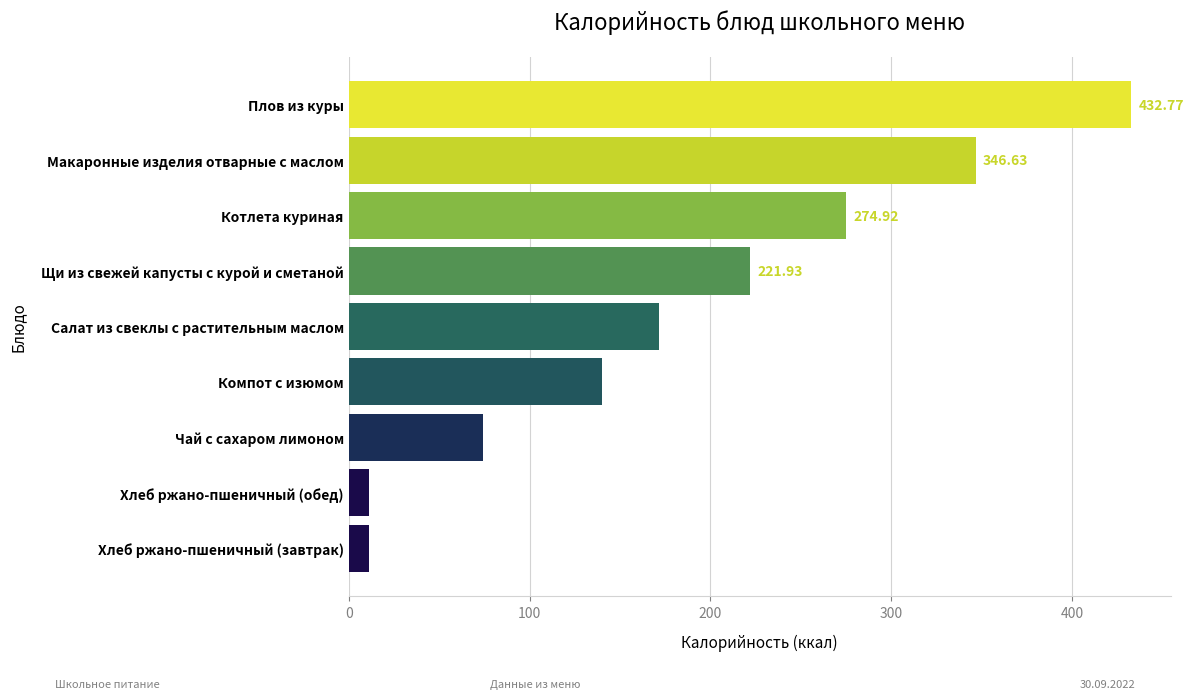

What is the change in value from Котлета куриная to Макаронные изделия отварные с маслом?

+71.7